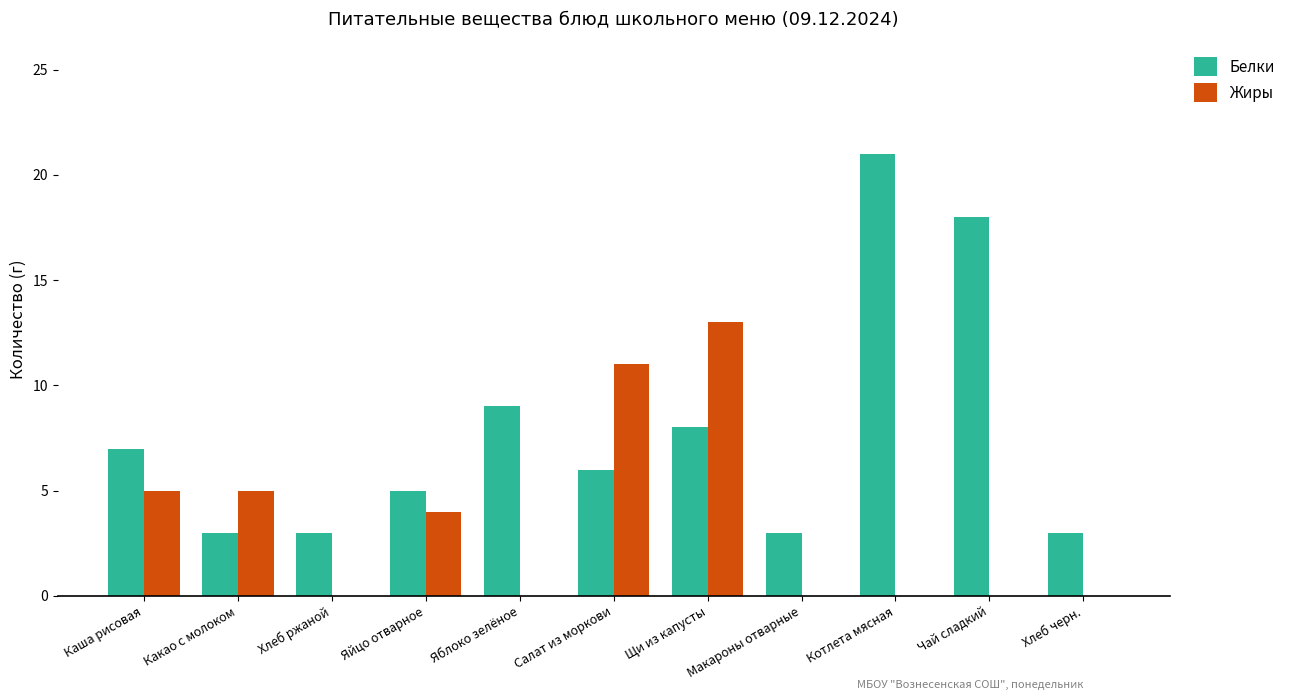

Between Хлеб ржаной and Щи из капусты, which series saw the biggest shift?

Жиры